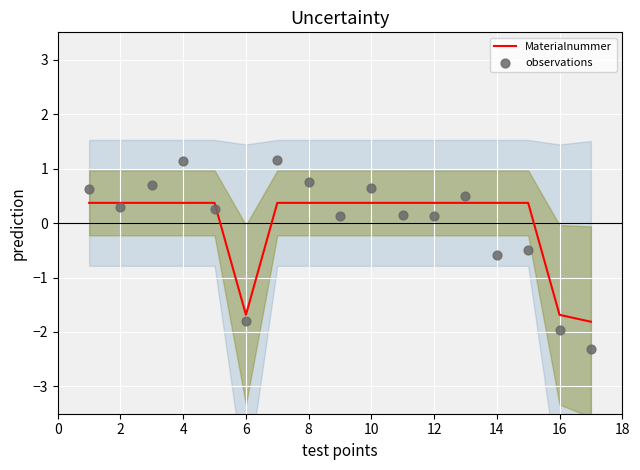

Which series has the largest total across all categories?

Materialnummer